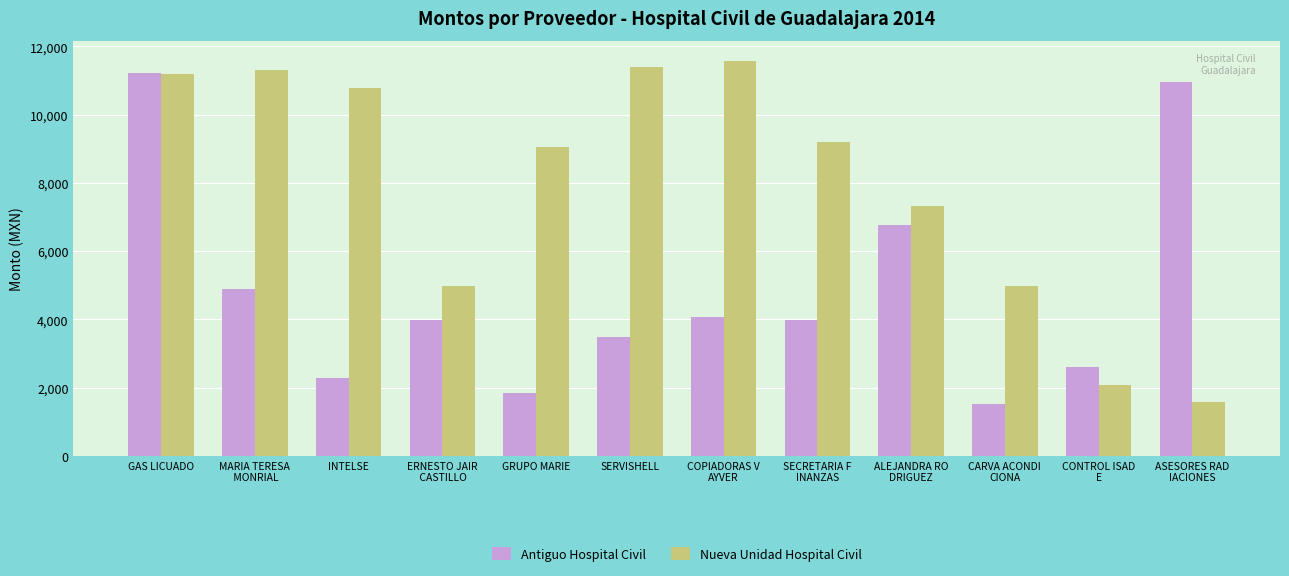

What is the total value across all series at ERNESTO JAIR
 CASTILLO?

8983.0